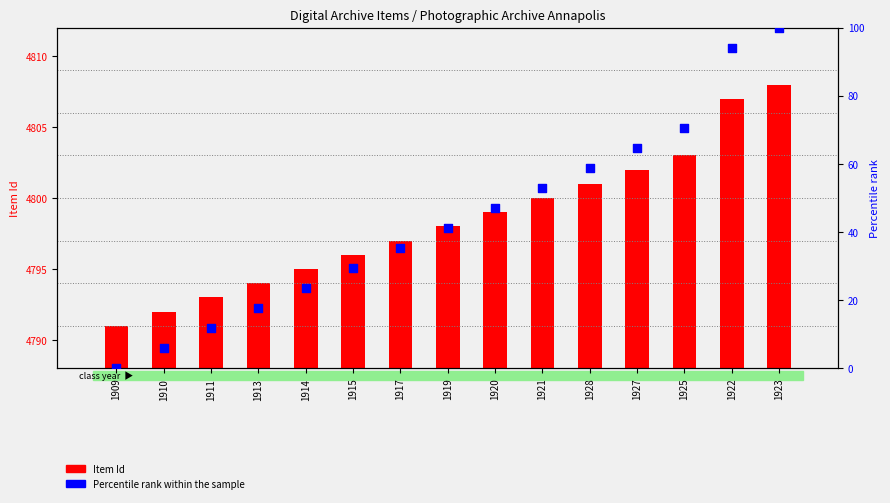

What are all the series names shown in the legend?

Item Id, Percentile rank within the sample